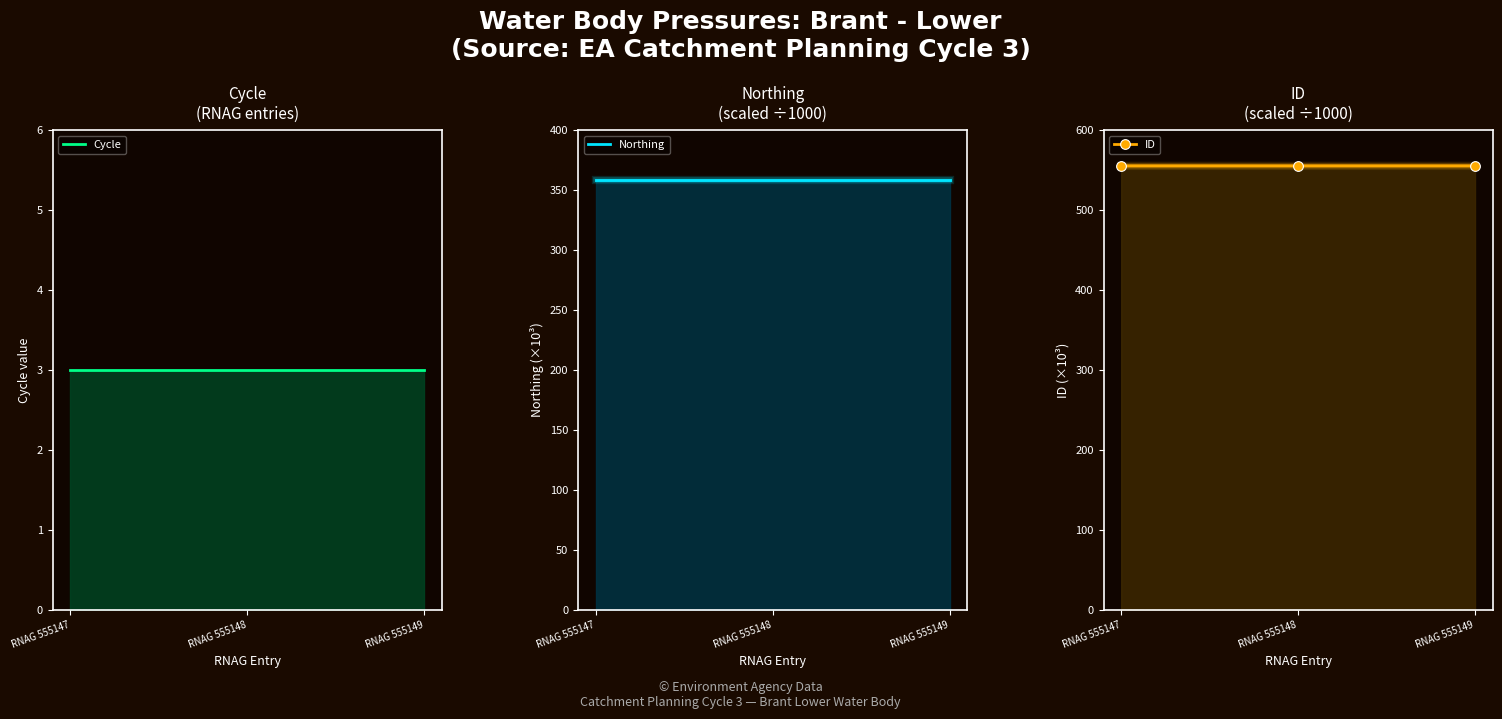

The ID series shows 555.1 at RNAG 555148. True or false?

True